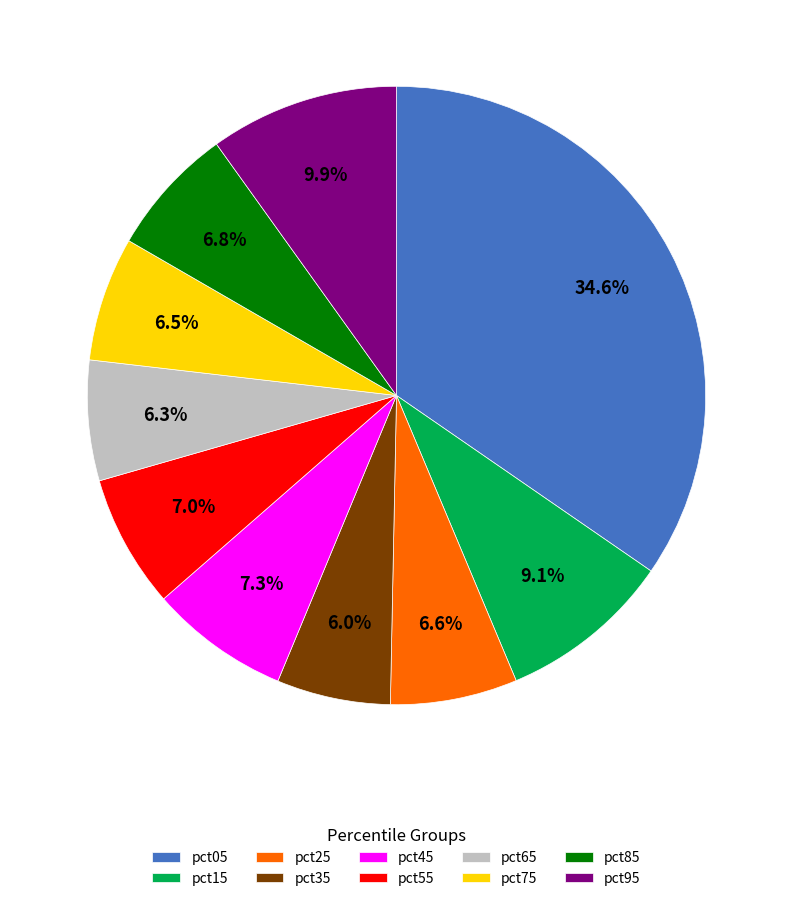

What percentage do pct75 and pct95 together represent?

16.4%